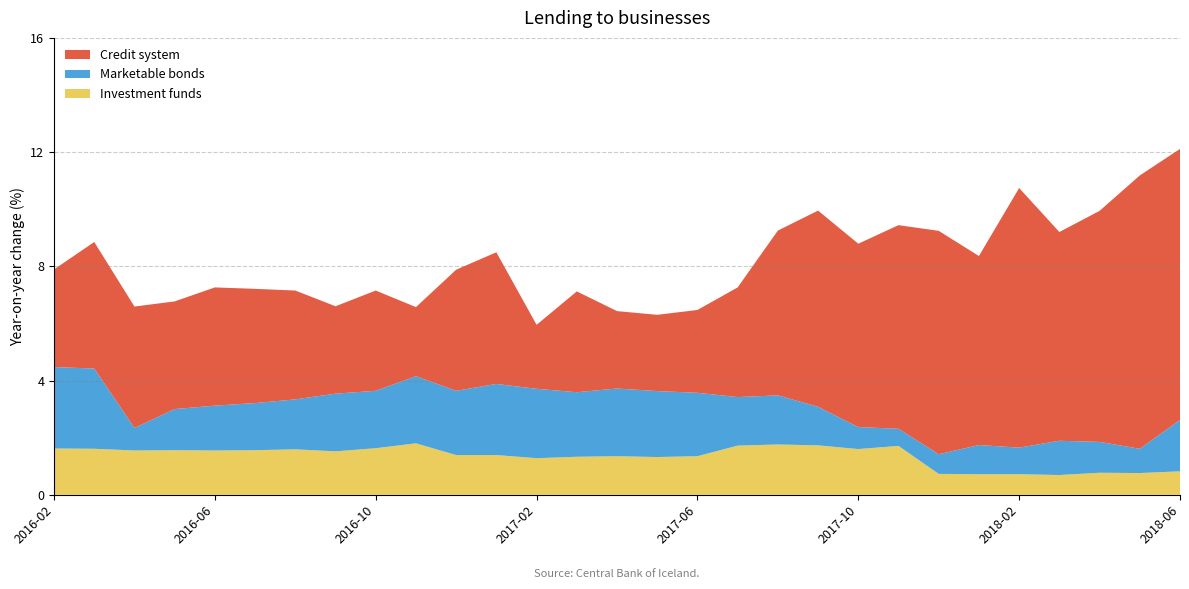

Reading left to right, what are all the values shown in this chart?

Credit system: 3.4	4.4	4.2	3.8	4.1	4.0	3.8	3.1	3.5	2.4	4.2	4.6	2.2	3.5	2.7	2.7	2.9	3.8	5.8	6.9	6.4	7.1	7.8	6.6	9.1	7.3	8.1	9.6	9.5
Marketable bonds: 2.9	2.8	0.8	1.4	1.6	1.6	1.8	2.0	2.0	2.4	2.2	2.5	2.4	2.3	2.4	2.3	2.2	1.7	1.7	1.4	0.8	0.6	0.7	1.0	0.9	1.2	1.1	0.8	1.8
Investment funds: 1.6	1.6	1.6	1.6	1.6	1.6	1.6	1.5	1.6	1.8	1.4	1.4	1.3	1.3	1.4	1.3	1.4	1.7	1.8	1.7	1.6	1.7	0.7	0.7	0.7	0.7	0.8	0.8	0.8